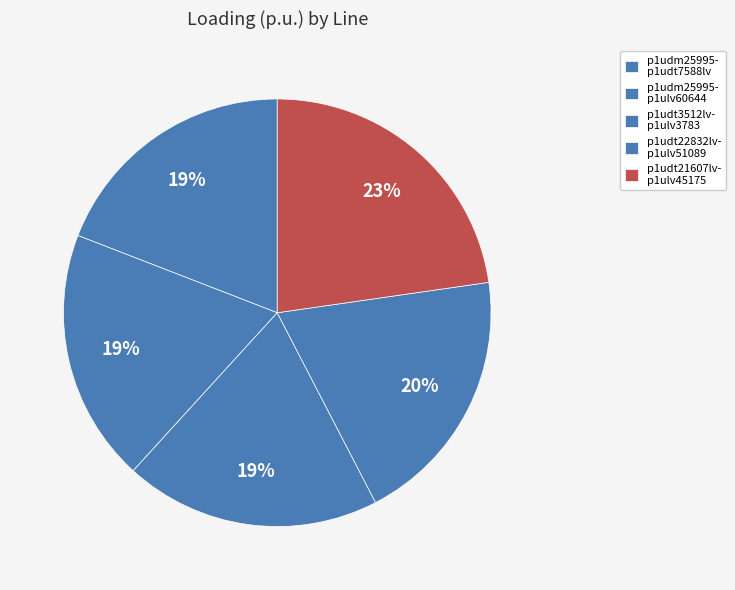

To the nearest percent, what is the average slice percentage?

20%